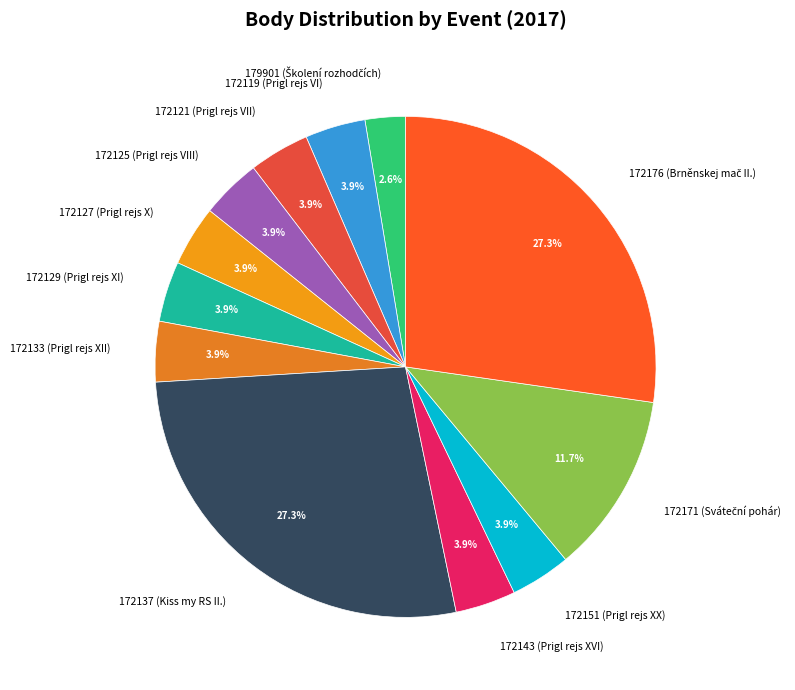

What portion of the pie excludes 172129 (Prigl rejs XI)?

96.1%